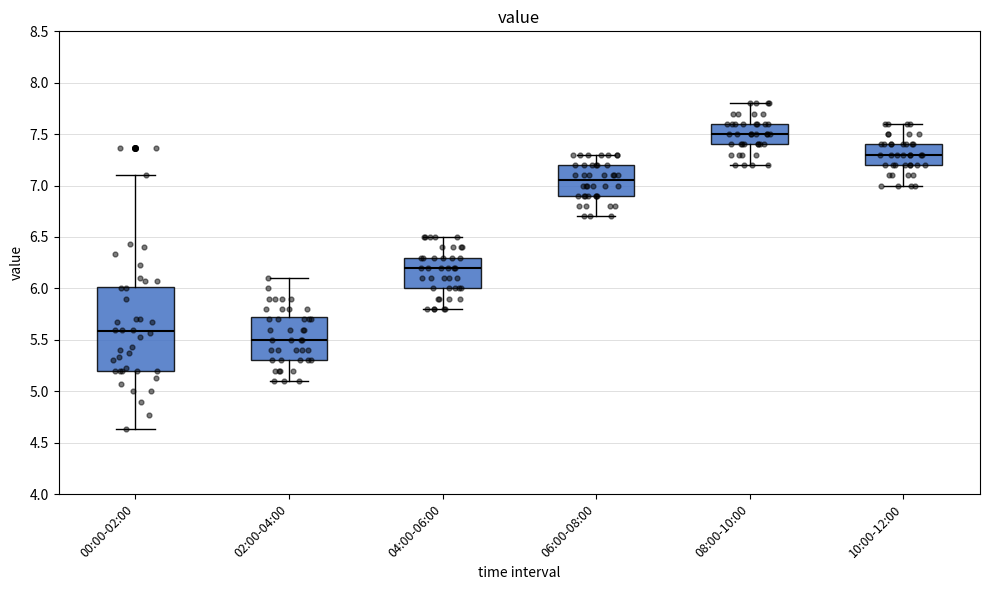

Reading left to right, read every box against the y-axis: the position of its median line, the range the box covers, and the ends of its whiskers. The values are not printed on the chart, so give them approximately, as read against the axis.

00:00-02:00: median 5.60, box 5.20 to 6.00, whiskers 4.65 to 7.10
02:00-04:00: median 5.50, box 5.30 to 5.75, whiskers 5.10 to 6.10
04:00-06:00: median 6.20, box 6.00 to 6.30, whiskers 5.80 to 6.50
06:00-08:00: median 7.05, box 6.90 to 7.20, whiskers 6.70 to 7.30
08:00-10:00: median 7.50, box 7.40 to 7.60, whiskers 7.20 to 7.80
10:00-12:00: median 7.30, box 7.20 to 7.40, whiskers 7.00 to 7.60